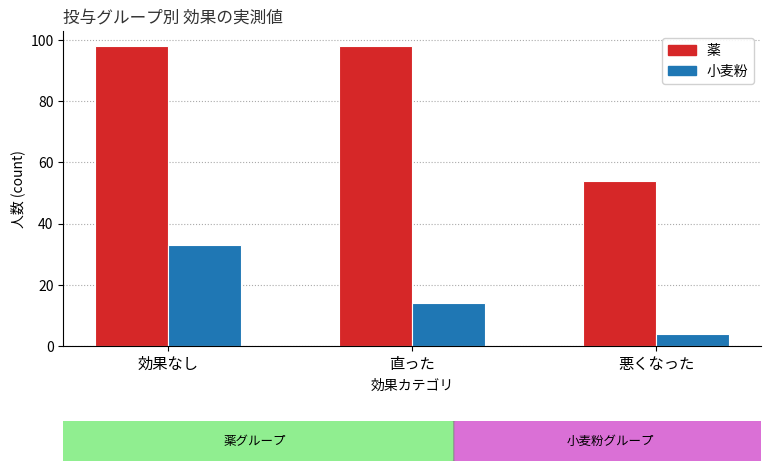

Rank the categories by 小麦粉 value from lowest to highest.

悪くなった, 直った, 効果なし